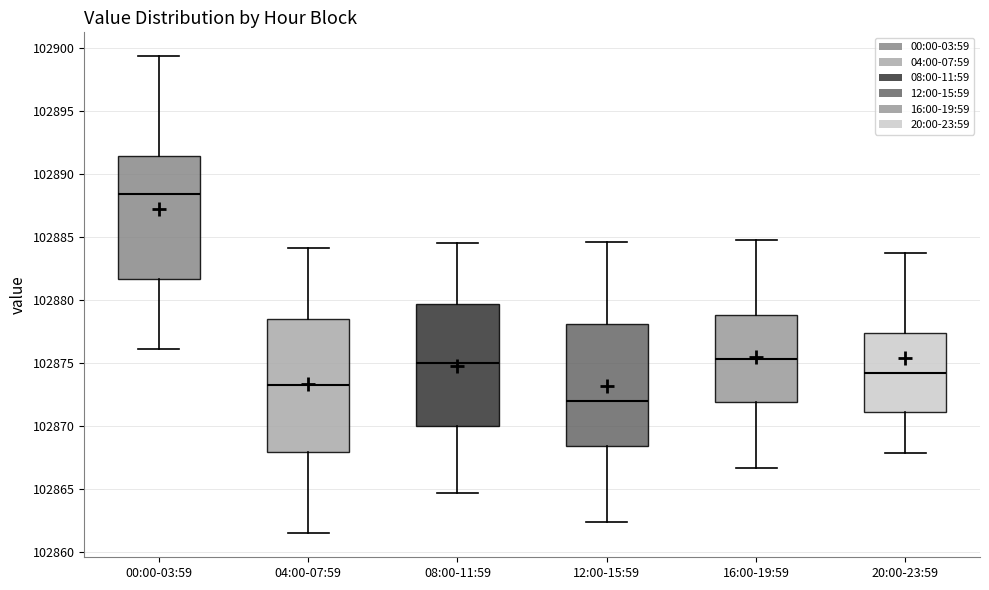

Reading left to right, transcribe this box plot: for each box, give where its median line is, the range the box spans, and where its two whiskers end, as read against the y-axis. The values are not printed on the chart, so give them approximately, as read against the axis.

00:00-03:59: median 102888.5, box 102881.5 to 102891.5, whiskers 102876.0 to 102899.5
04:00-07:59: median 102873.5, box 102868.0 to 102878.5, whiskers 102861.5 to 102884.0
08:00-11:59: median 102875.0, box 102870.0 to 102879.5, whiskers 102864.5 to 102884.5
12:00-15:59: median 102872.0, box 102868.5 to 102878.0, whiskers 102862.5 to 102884.5
16:00-19:59: median 102875.5, box 102872.0 to 102879.0, whiskers 102866.5 to 102885.0
20:00-23:59: median 102874.5, box 102871.0 to 102877.5, whiskers 102868.0 to 102883.5